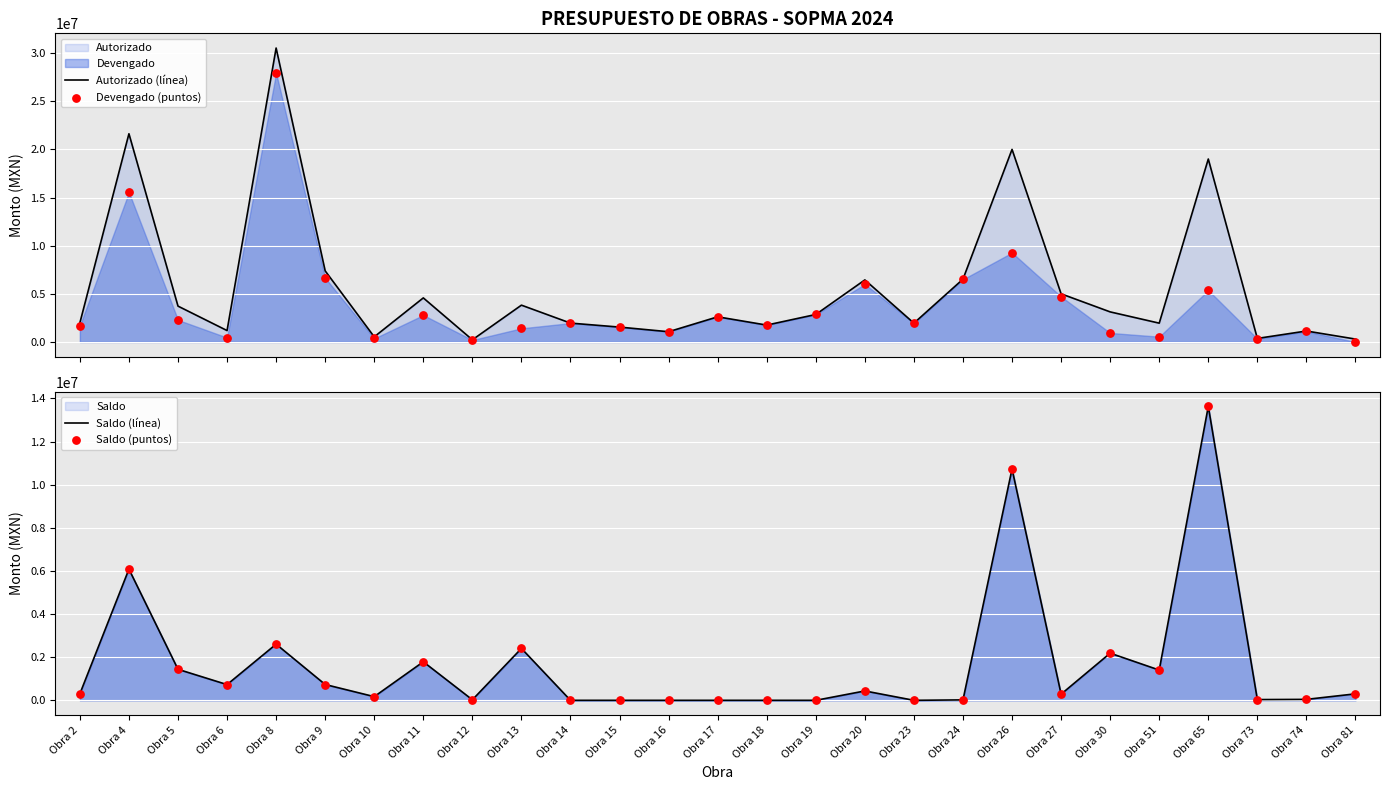

Which series has the widest spread of Y values?

Autorizado (línea)